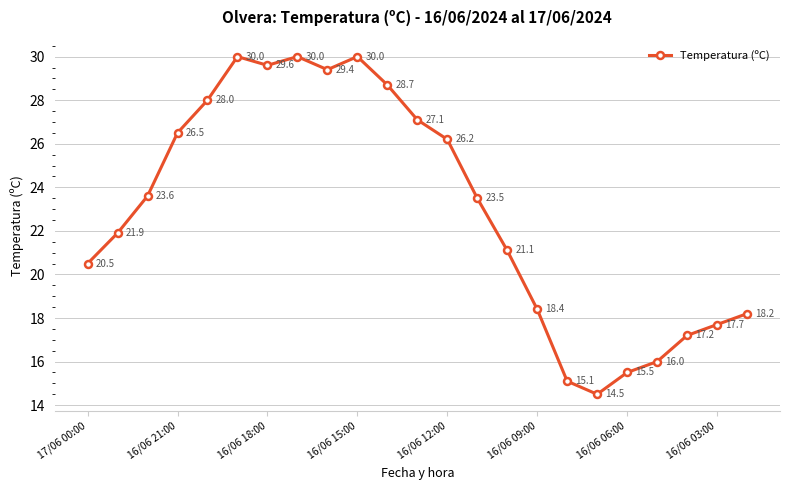

How many lines are shown in the chart?

1